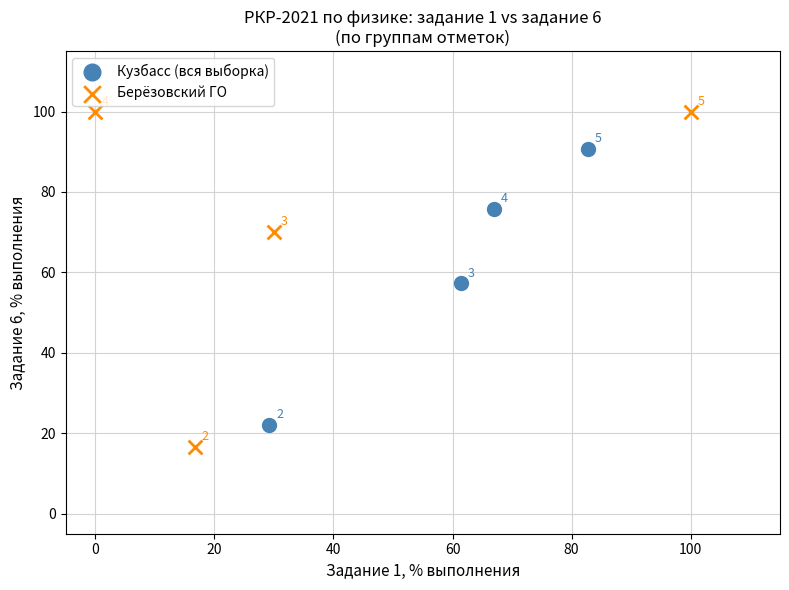

Which series has the largest Y range (max minus min)?

Берёзовский ГО